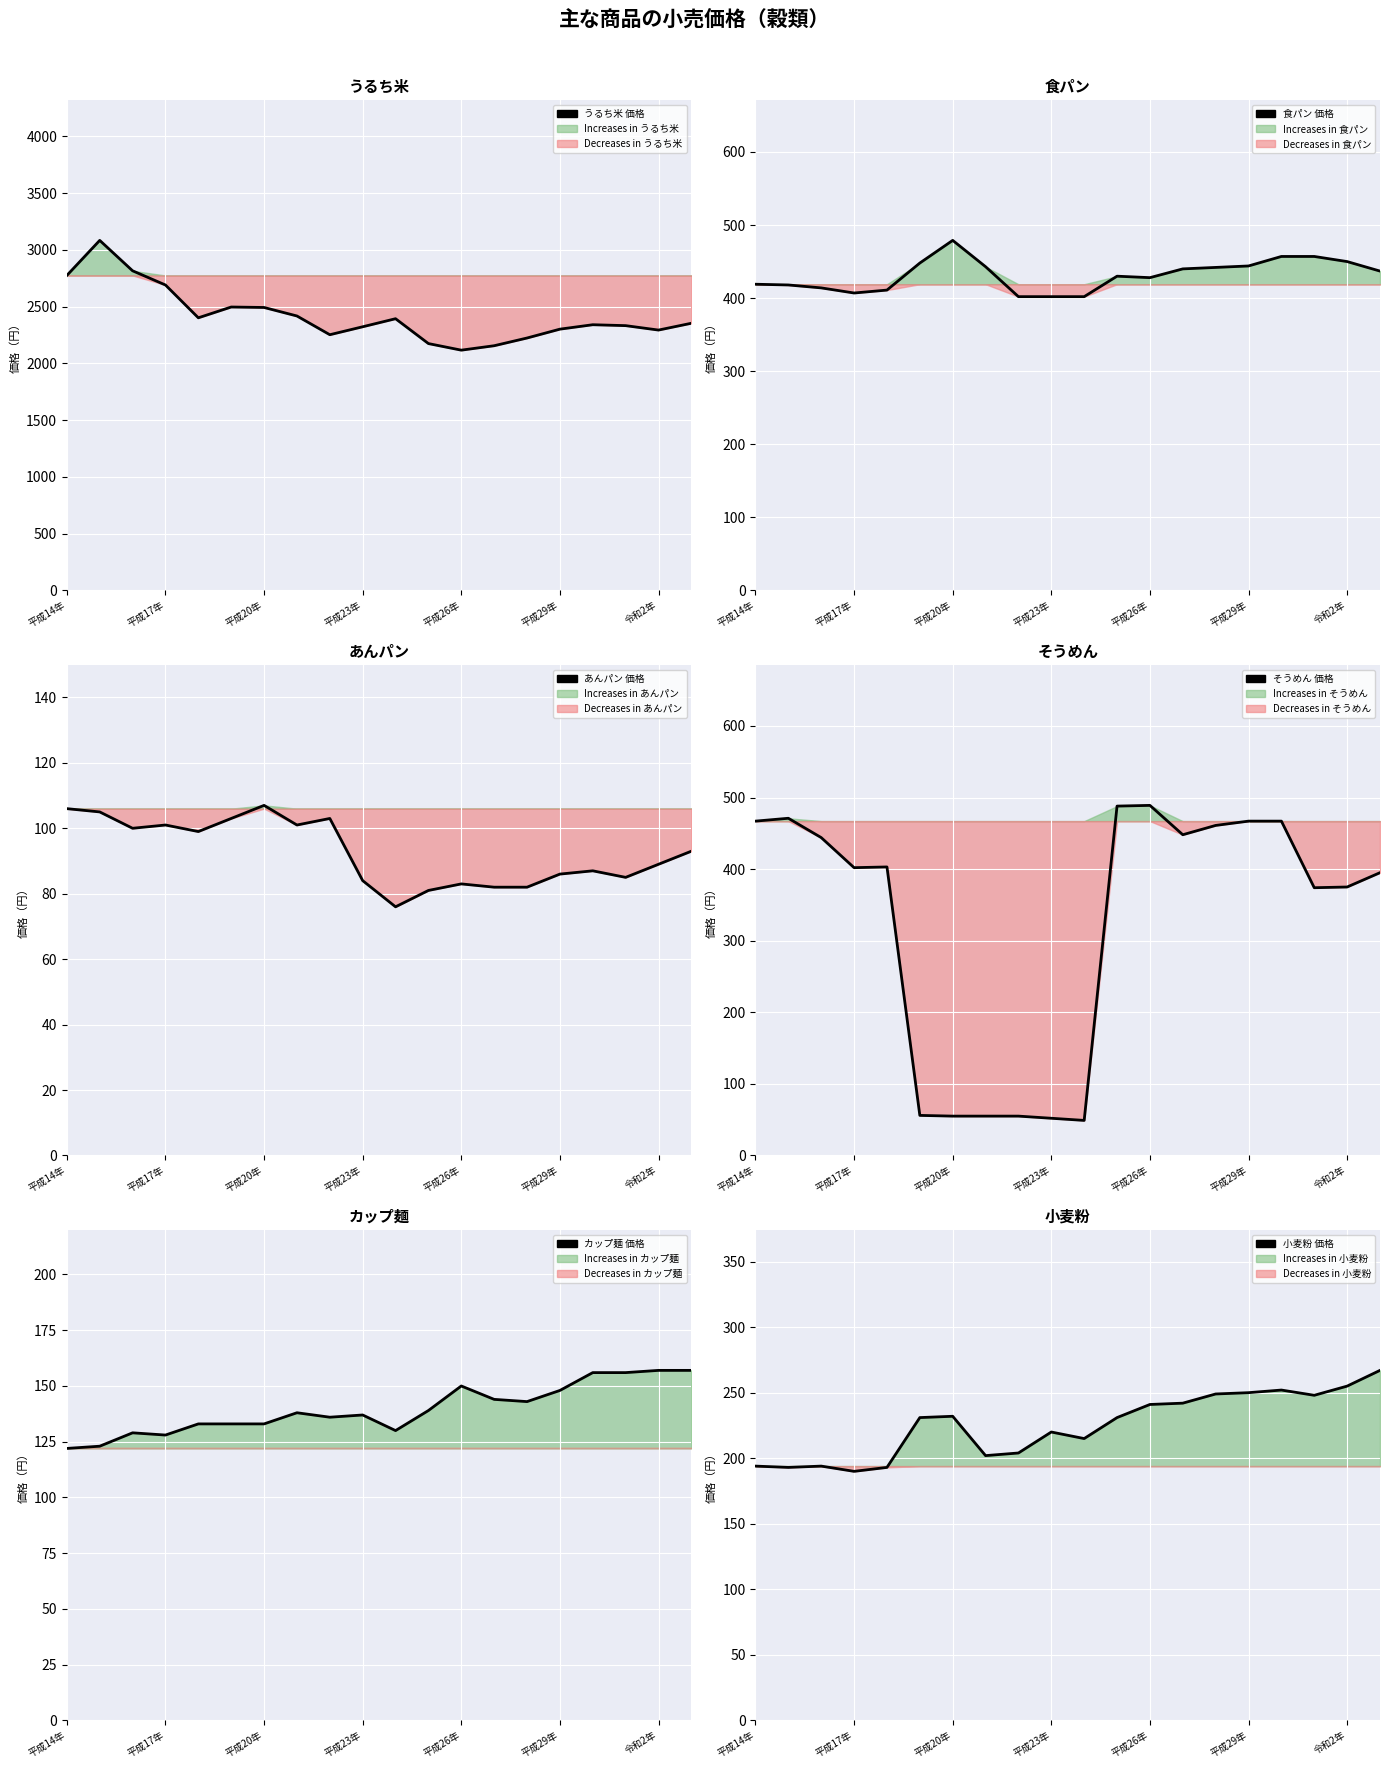

In 食パン 価格, how many points are higher than both neighbors (excluding endpoints)?

2